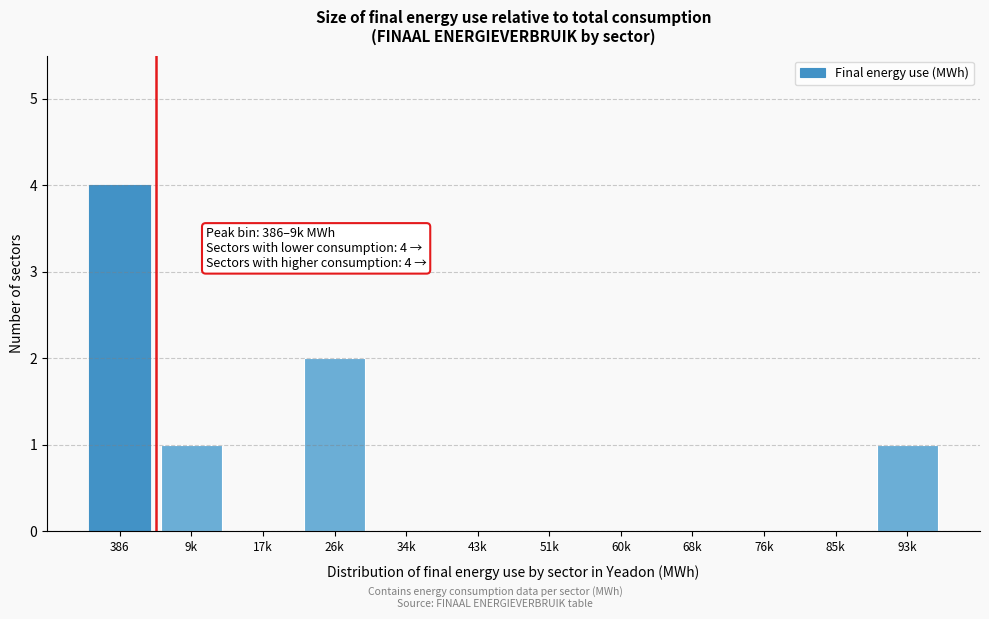

Reading right to left, what are all the values shown in this chart?

93k=1	85k=0	76k=0	68k=0	60k=0	51k=0	43k=0	34k=0	26k=2	17k=0	9k=1	386=4